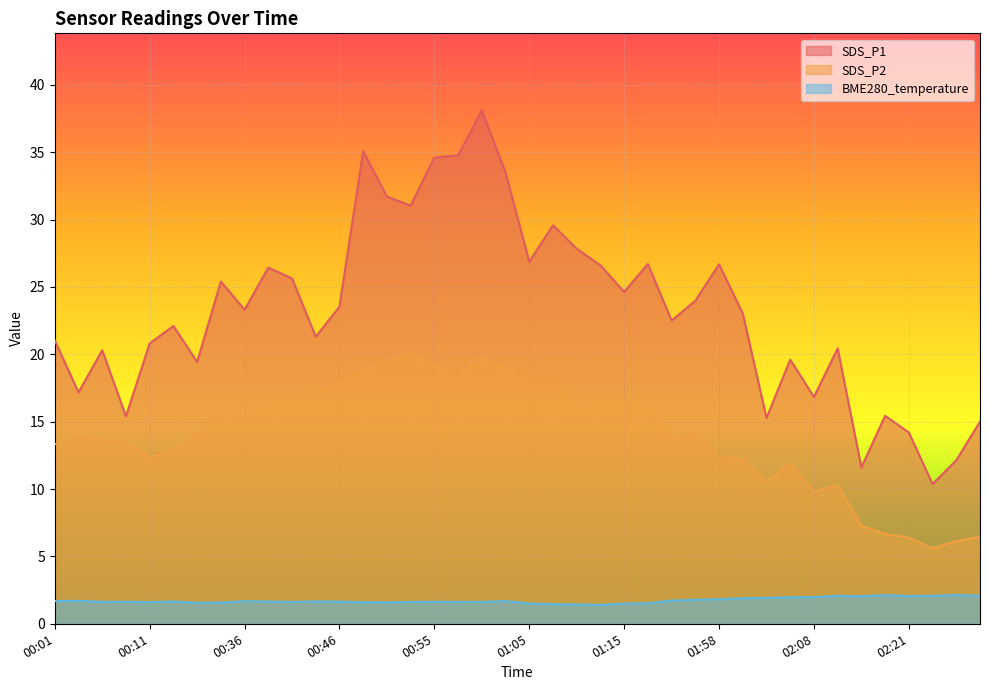

At which category does BME280_temperature reach its first local valley?

00:11